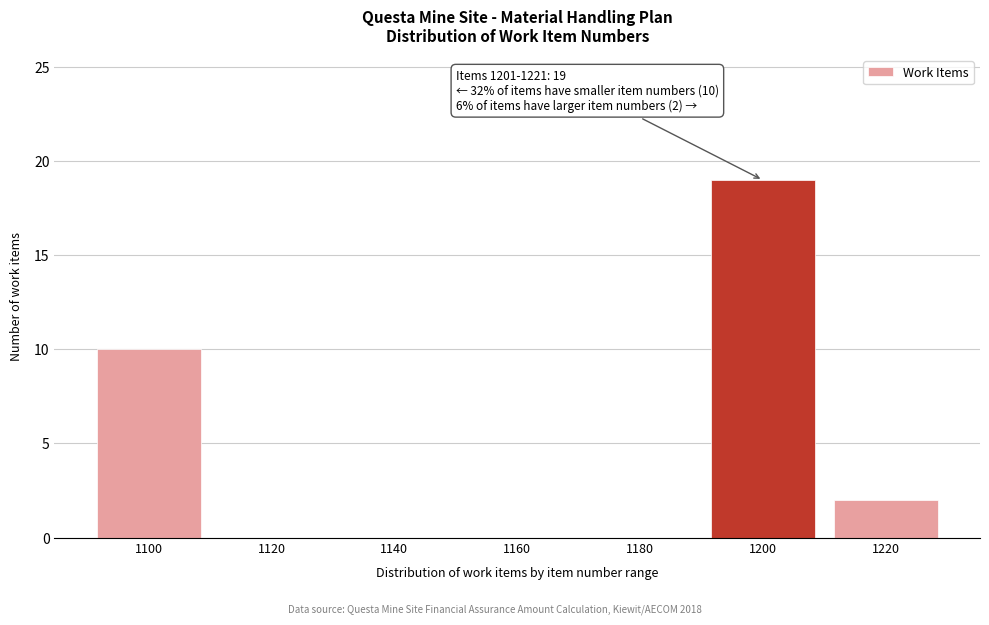

Reading left to right, extract all data points from this chart.

1100=10	1120=0	1140=0	1160=0	1180=0	1200=19	1220=2